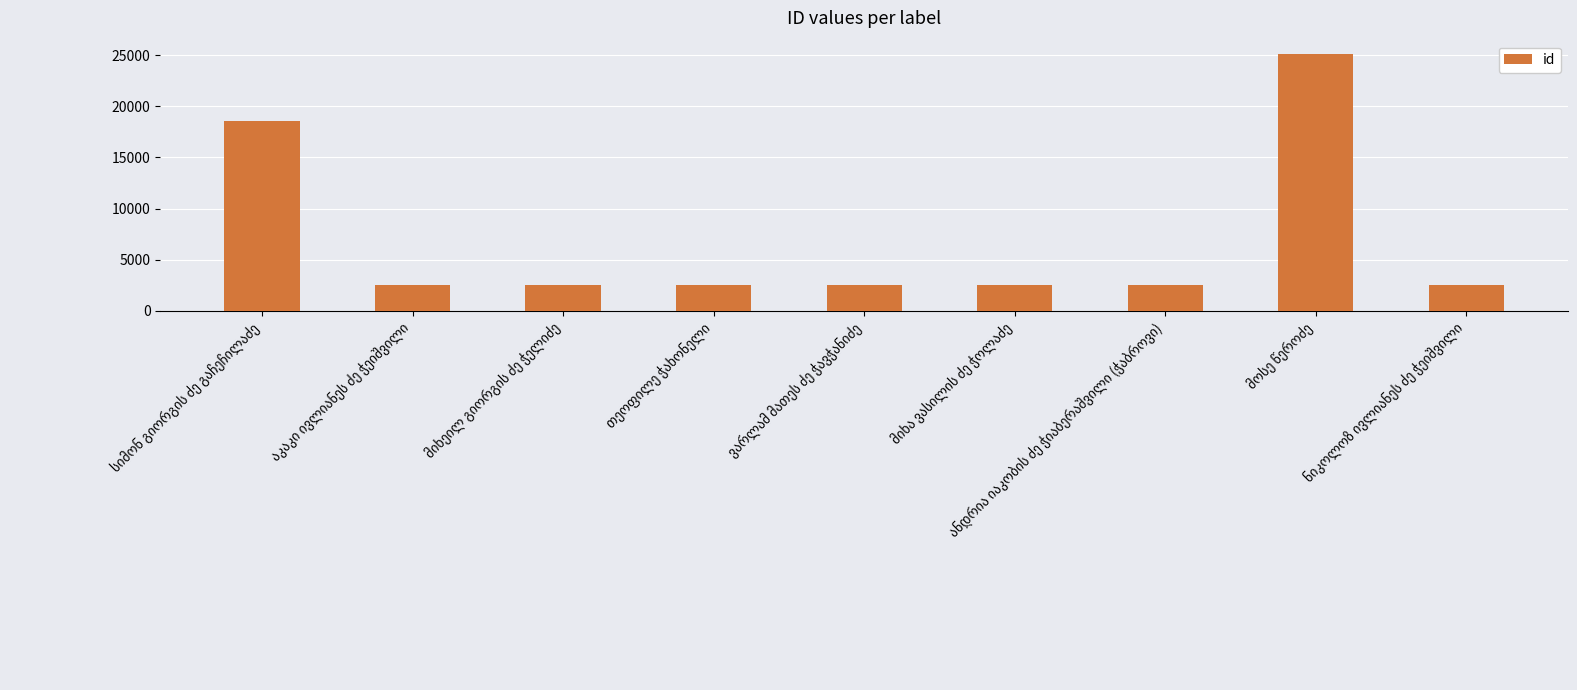

Count the number of data series in this chart.

1